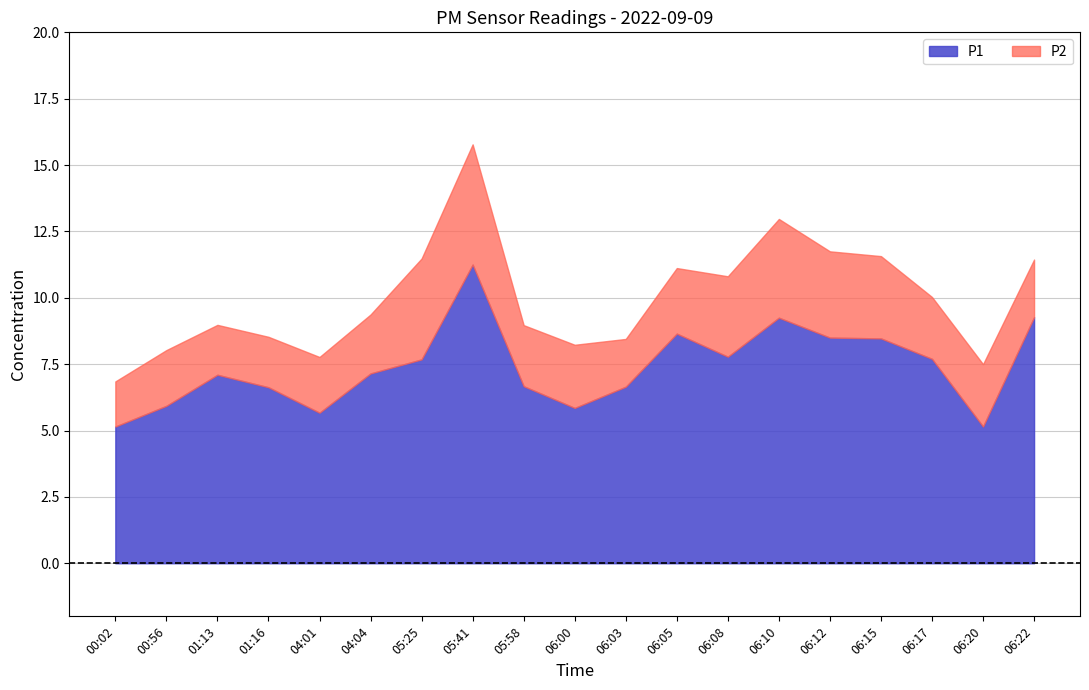

Is it true that P1 equals 7.7 at 05:25?

True